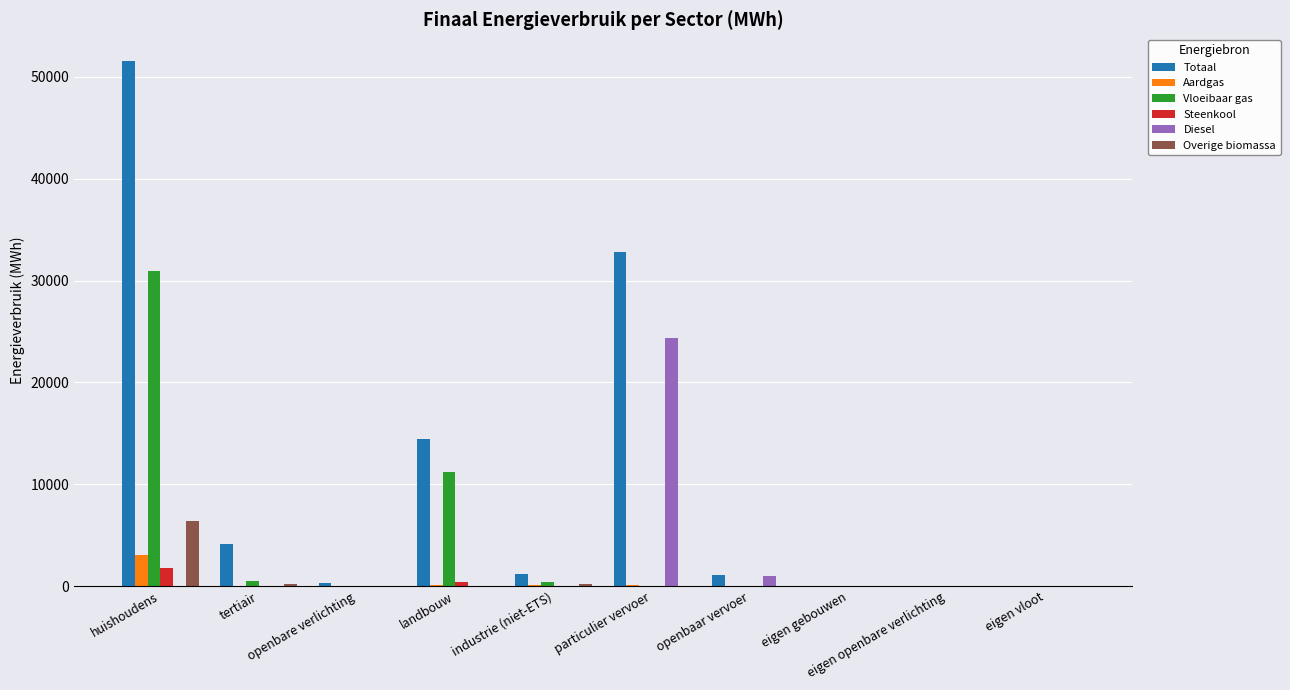

Which series has the largest total across all categories?

Totaal